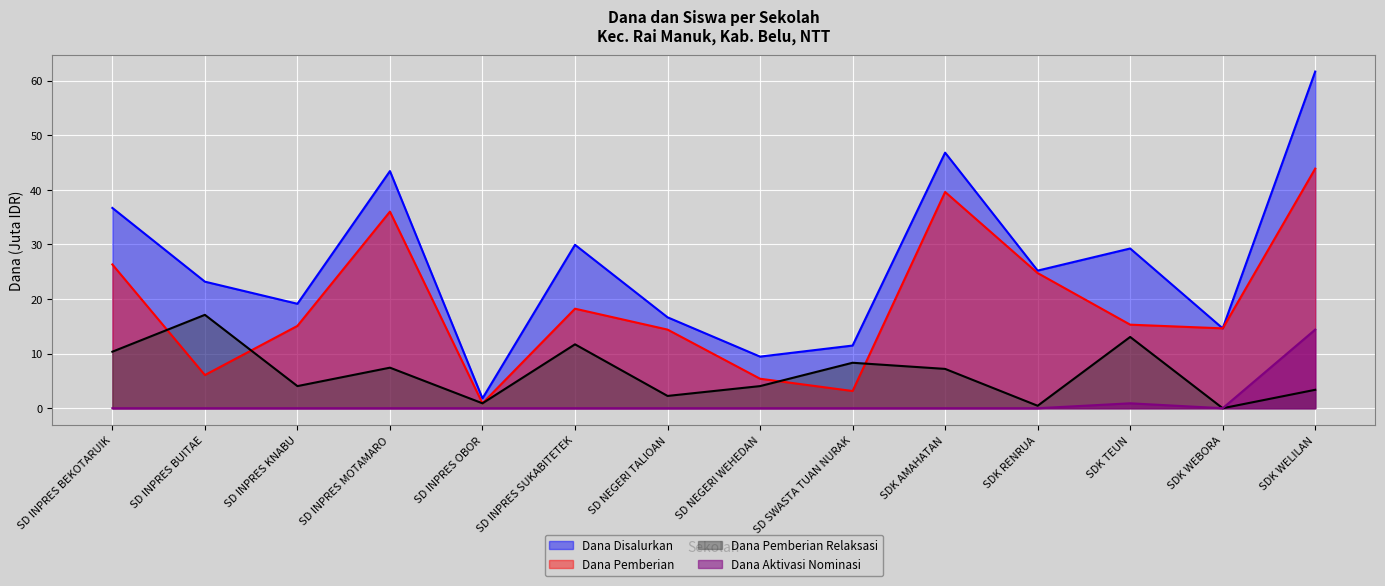

Which category has the lowest value in the Dana Disalurkan series?

SD INPRES OBOR